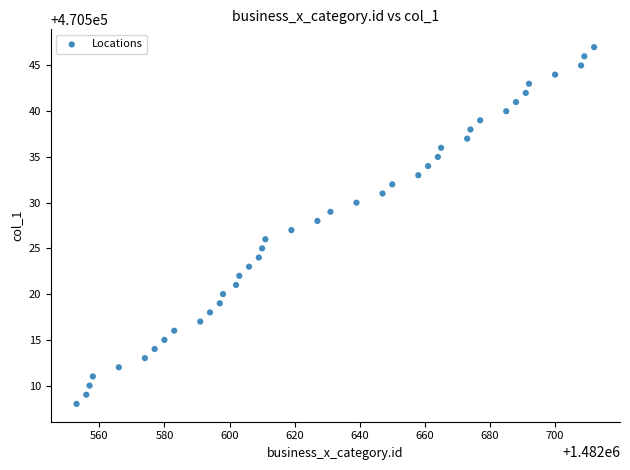

What is the range of X values (max minus min)?

159